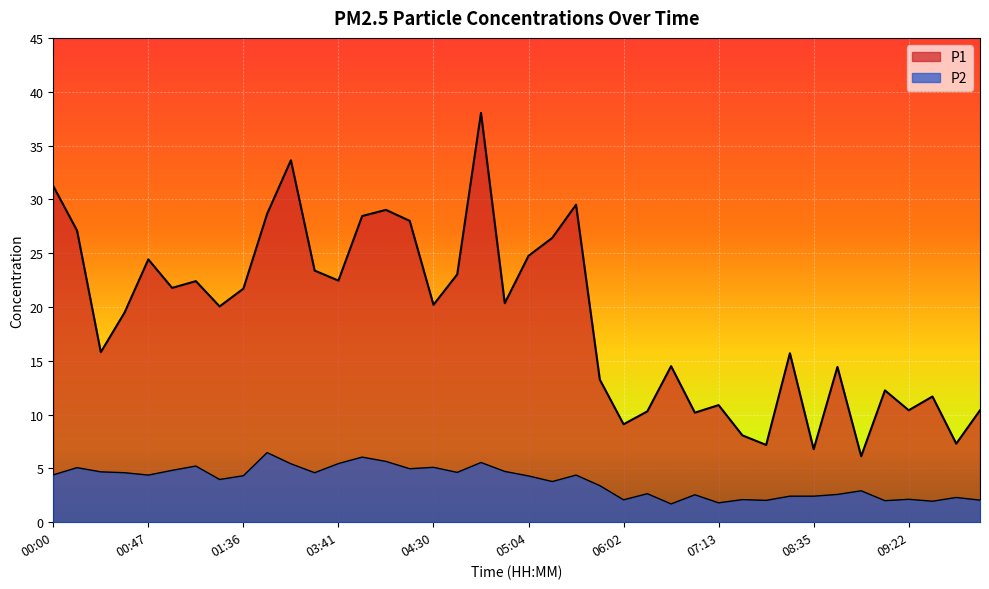

In P1, how many points are higher than both neighbors (excluding endpoints)?

12